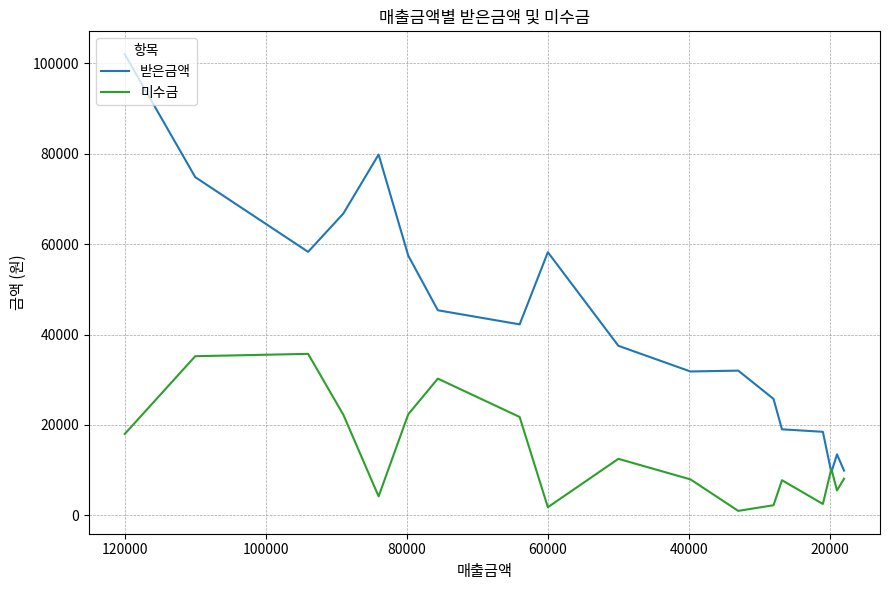

How many interior local peaks does the 미수금 series have?

5